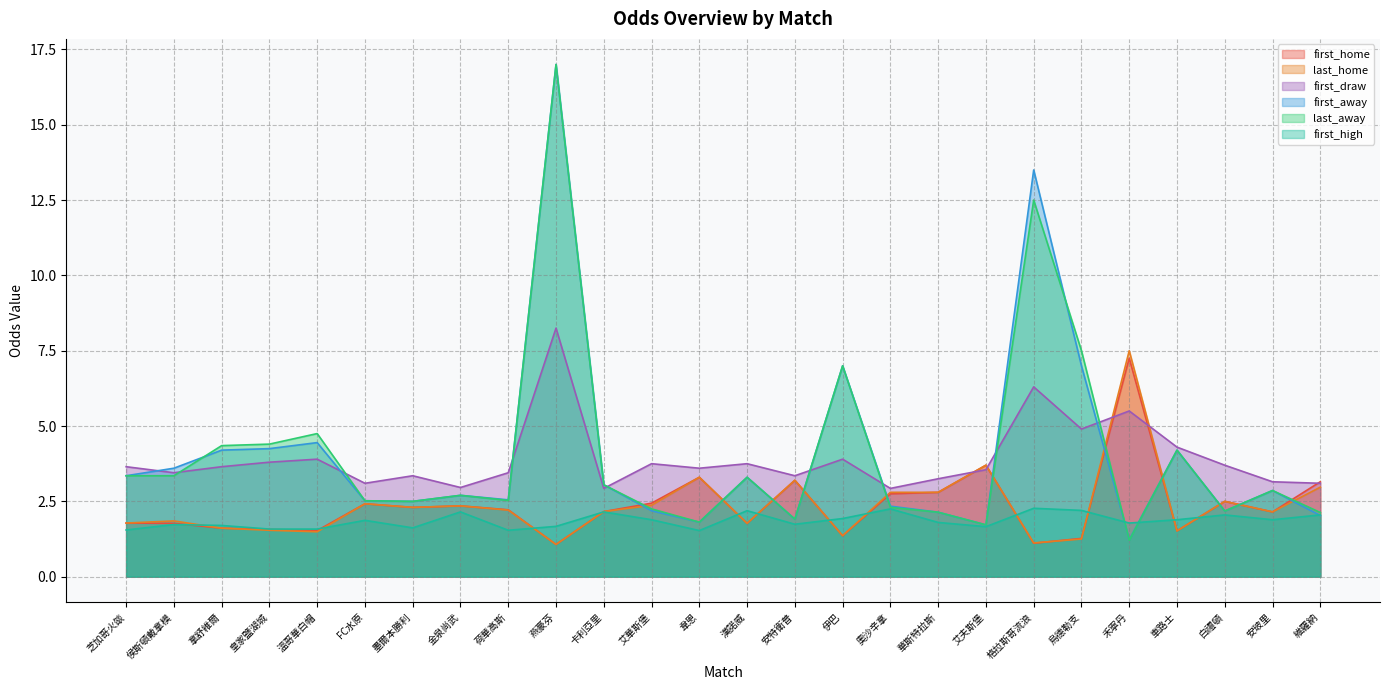

What is the sum of the first_away values at 禾寧丹 and 墨爾本勝利?

3.7